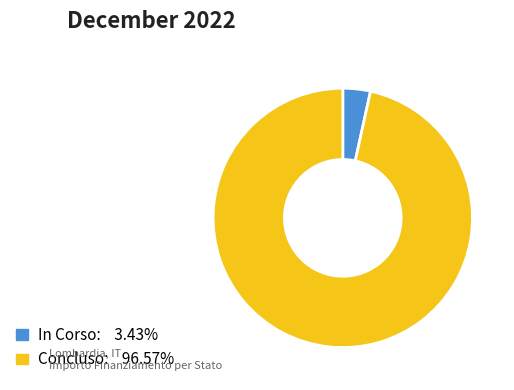

What is the largest slice in the pie chart?

Concluso